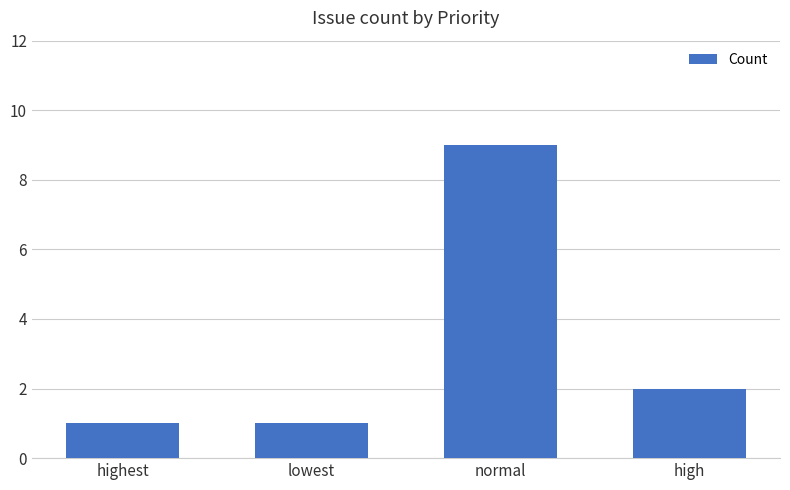

True or false: the data shows 2 at lowest.

False